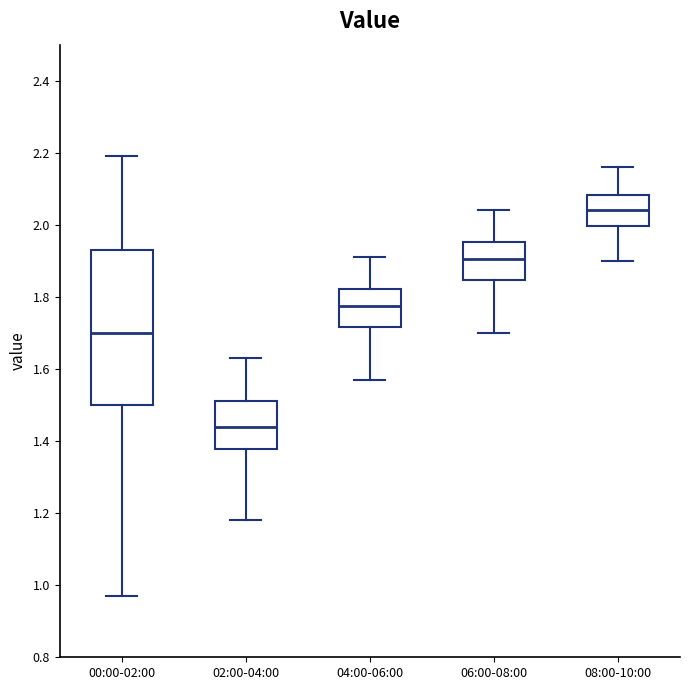

Reading left to right, transcribe this box plot: for each box, give where its median line is, the range the box spans, and where its two whiskers end, as read against the y-axis. The values are not printed on the chart, so give them approximately, as read against the axis.

00:00-02:00: median 1.70, box 1.50 to 1.94, whiskers 0.98 to 2.20
02:00-04:00: median 1.44, box 1.38 to 1.52, whiskers 1.18 to 1.64
04:00-06:00: median 1.78, box 1.72 to 1.82, whiskers 1.58 to 1.92
06:00-08:00: median 1.90, box 1.84 to 1.96, whiskers 1.70 to 2.04
08:00-10:00: median 2.04, box 2.00 to 2.08, whiskers 1.90 to 2.16